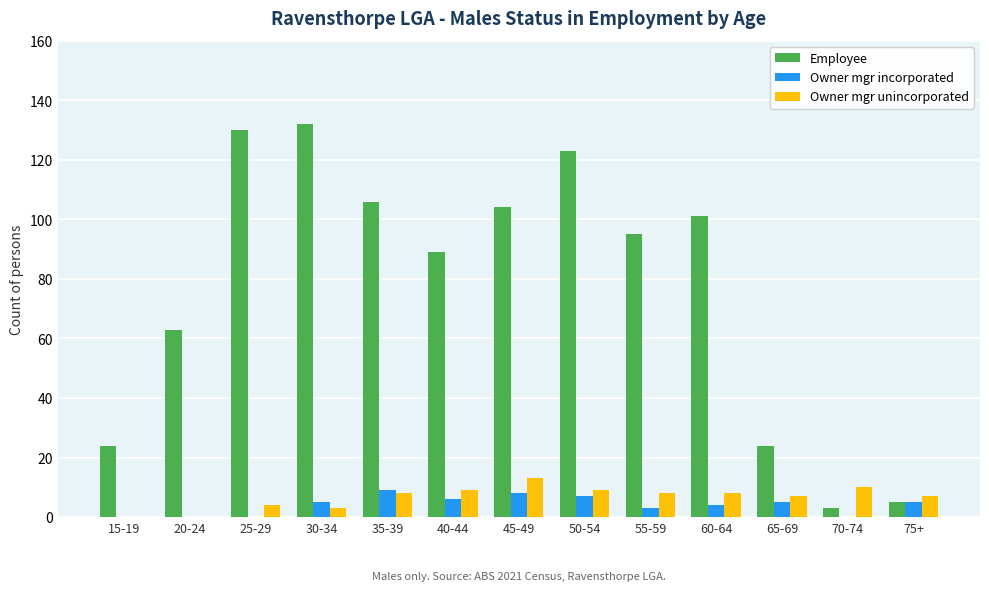

The value of Employee at 50-54 is 191. True or false?

False